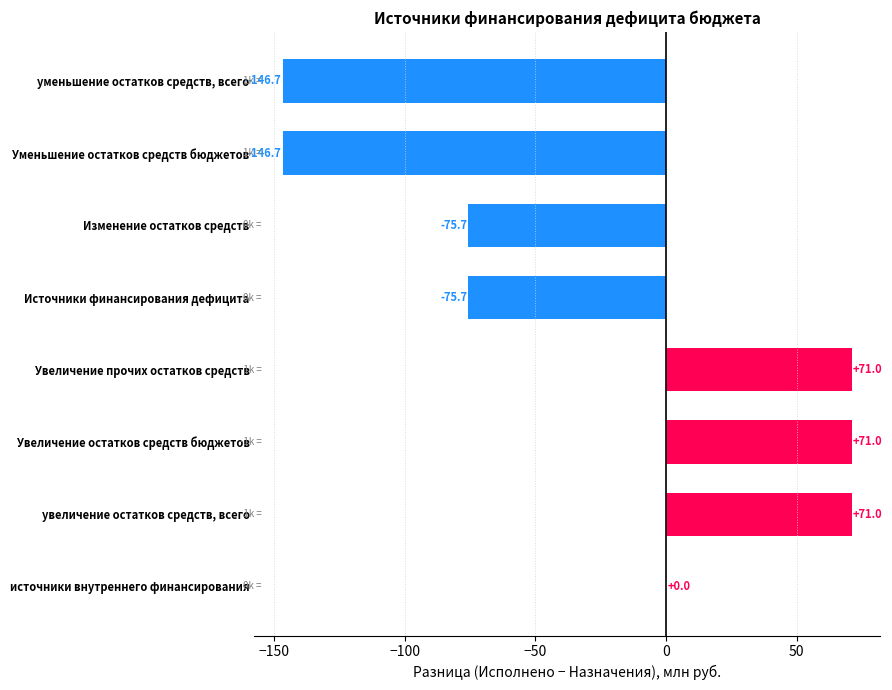

The chart shows a value of -146.7 at Уменьшение остатков средств бюджетов. True or false?

True